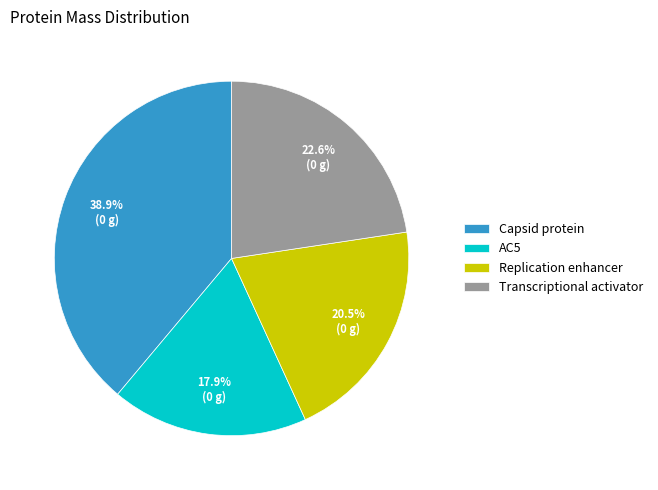

To the nearest percent, what is the combined percentage of Replication enhancer and Transcriptional activator?

43%